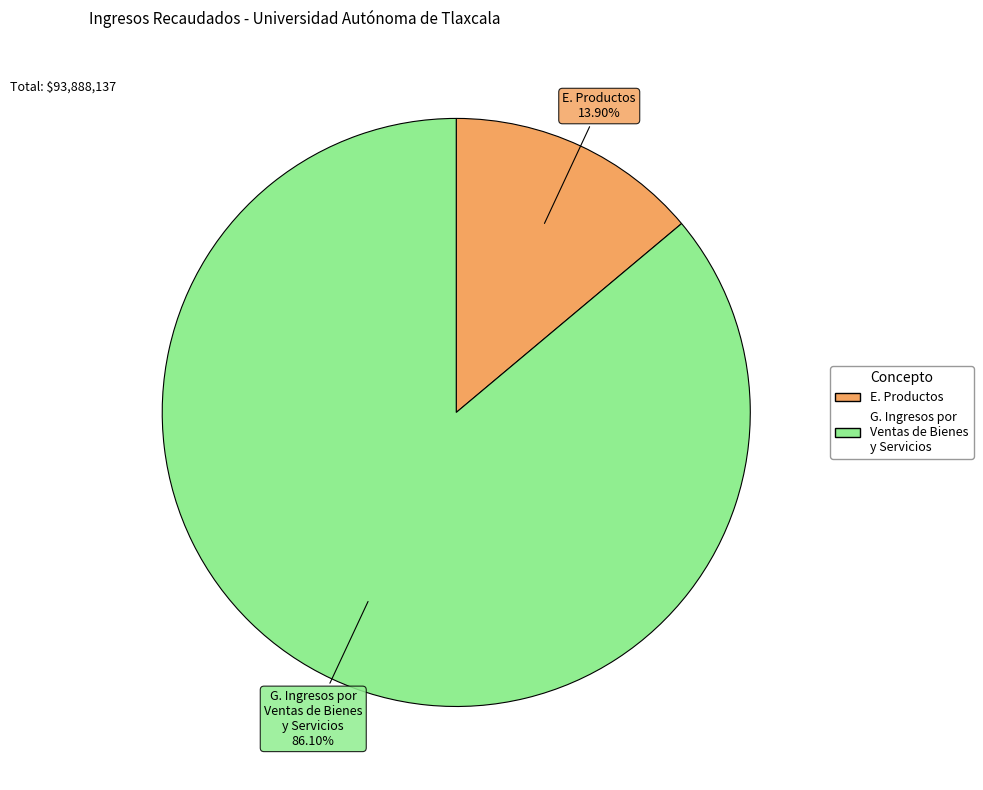

To the nearest percent, what is the difference between the G. Ingresos por Ventas de Bienes y Servicios and E. Productos slice percentages?

72%